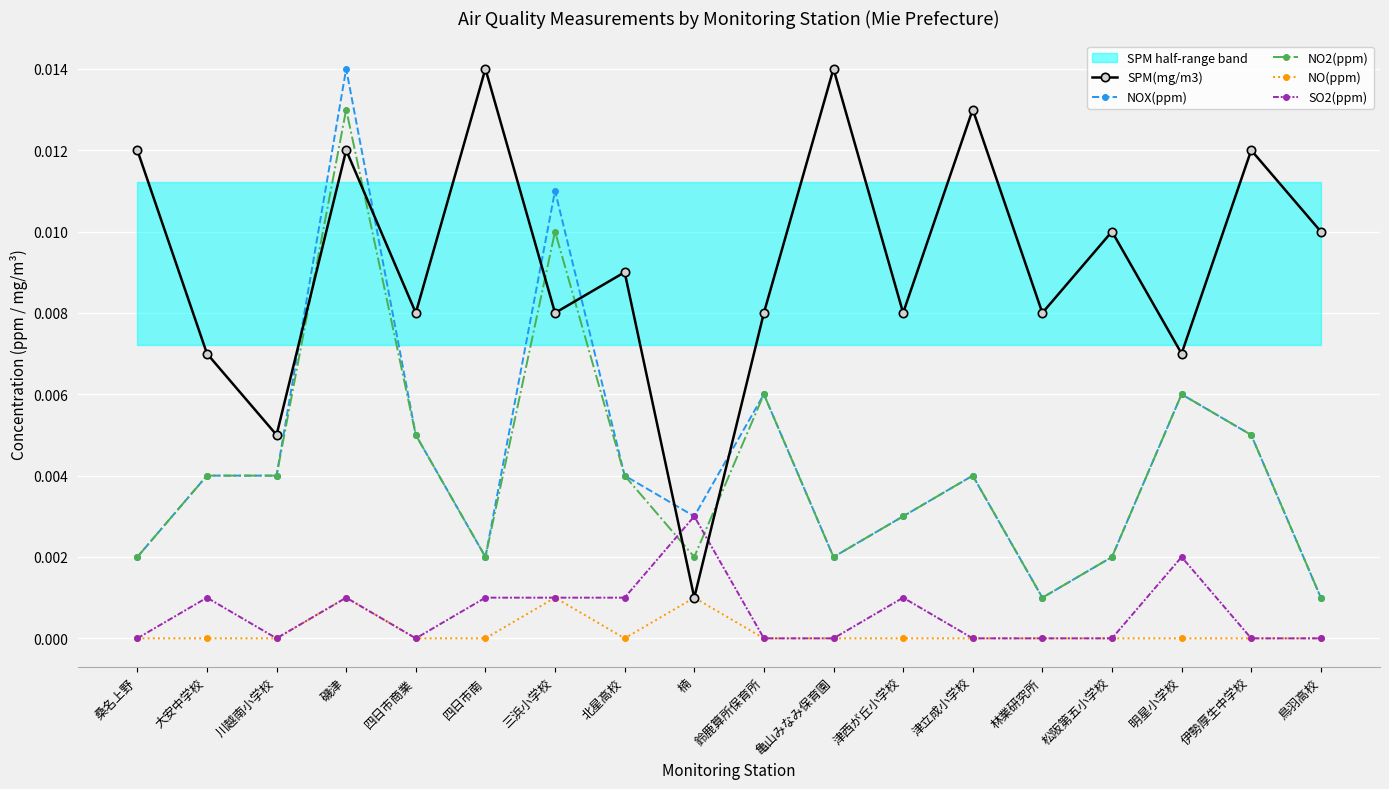

Which series has the largest range (max minus min)?

SPM(mg/m3)